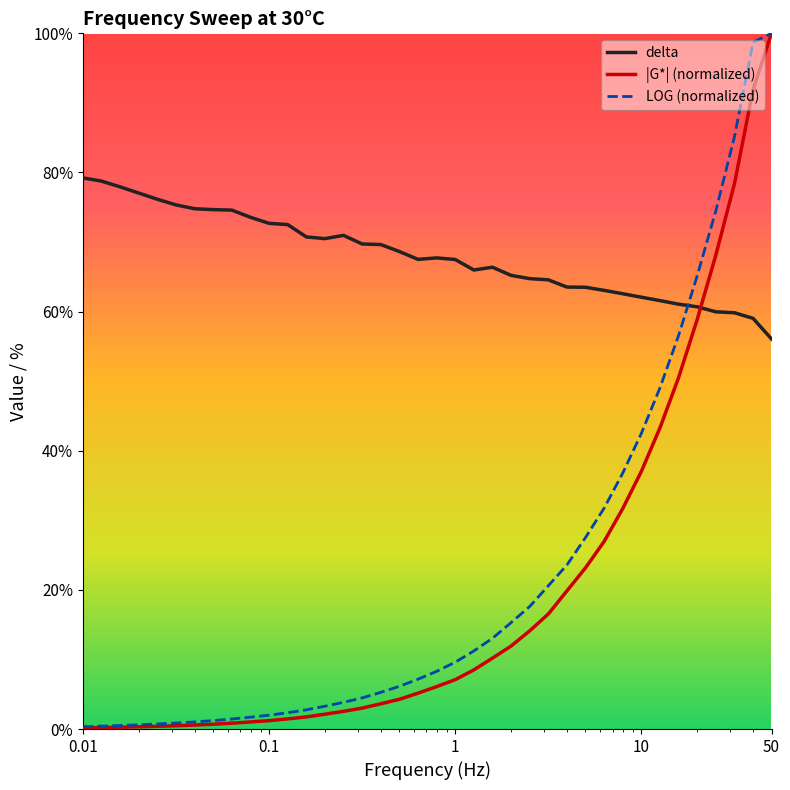

After their last crossing, which series has the higher values: delta or |G*| (normalized)?

|G*| (normalized)